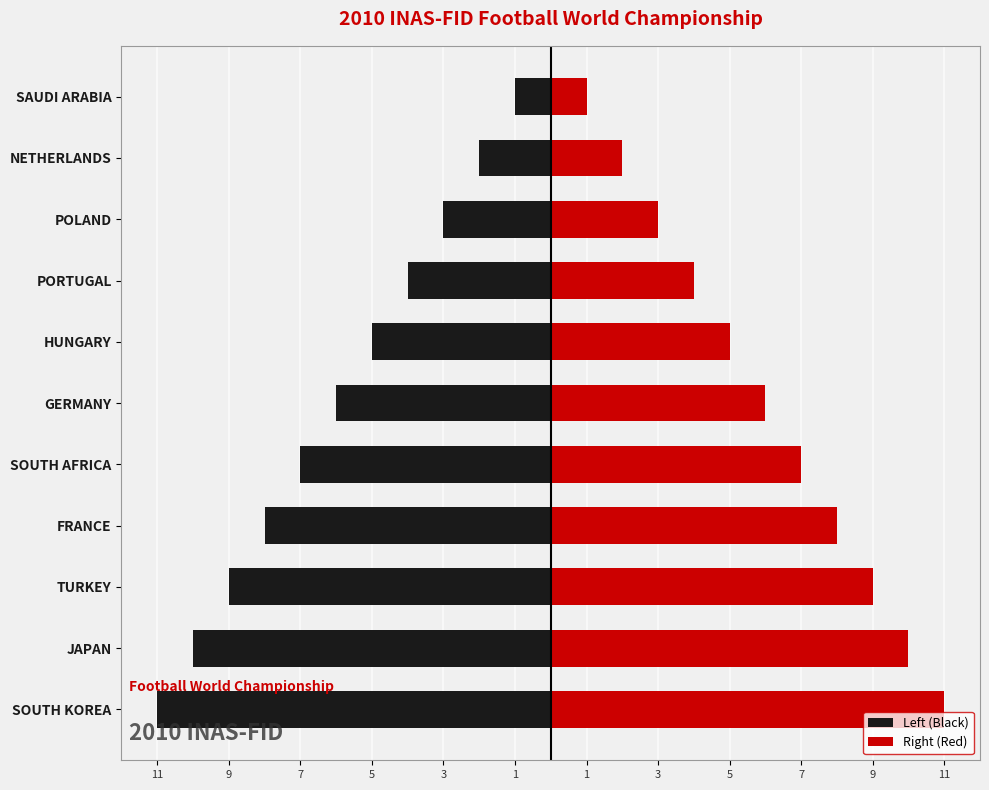

List the series in order of their overall mean, lowest first.

Left (Black), Right (Red)